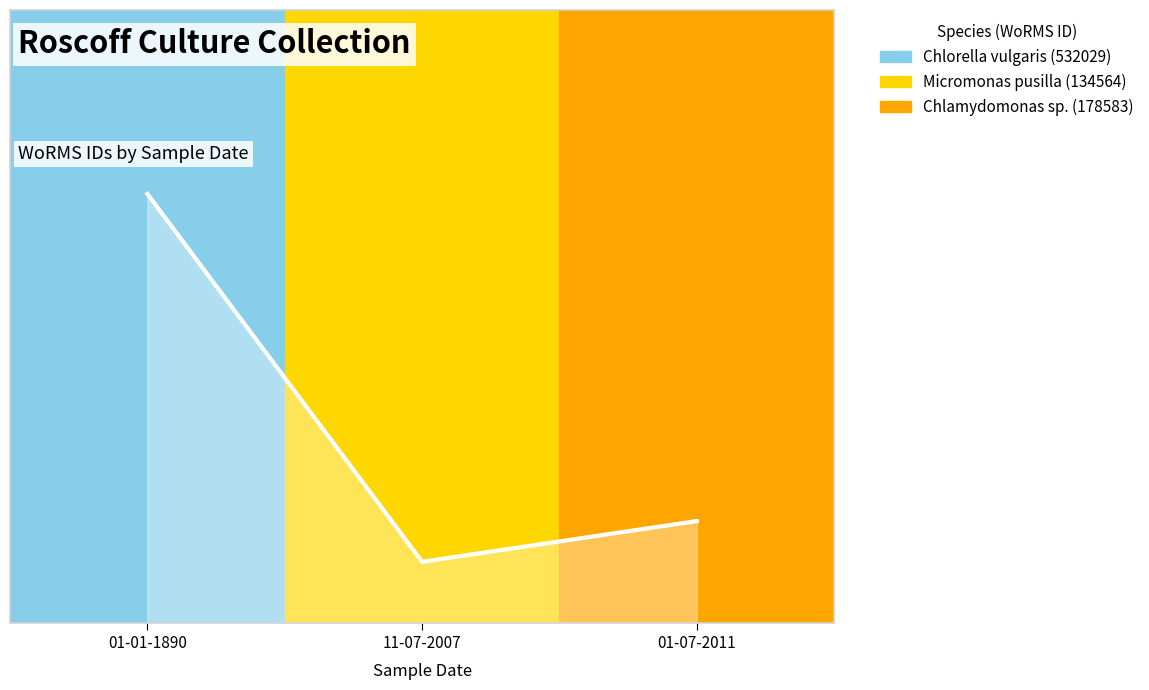

What is the approximate value at 01-07-2011?

0.2